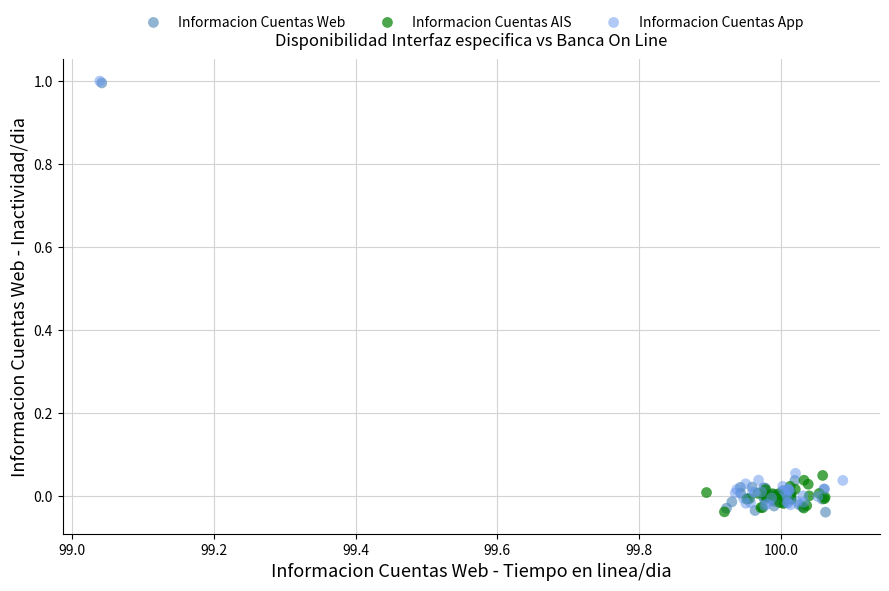

Which series has the largest Y range (max minus min)?

Informacion Cuentas Web